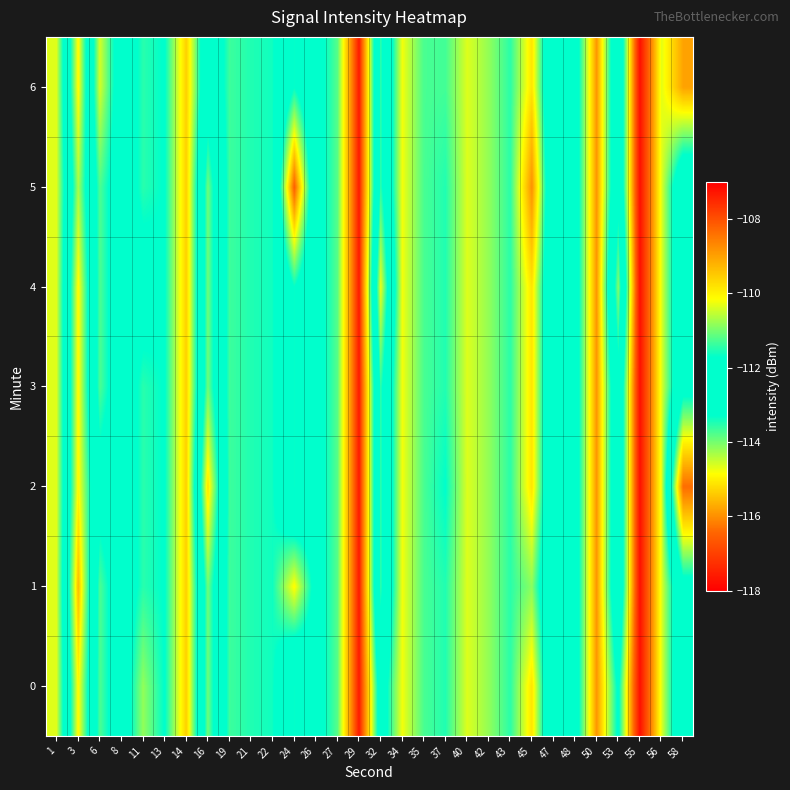

Reading left to right, list all the values displayed in this chart.

0: 1=-110.3	3=-114.9	6=-111.2	8=-112.4	11=-110.8	13=-111.8	14=-109.6	16=-114.0	19=-111.3	21=-111.5	22=-111.6	24=-113.3	26=-112.1	27=-111.2	29=-107.3	32=-112.4	34=-110.2	35=-111.3	37=-111.5	40=-110.4	42=-110.8	43=-111.5	45=-109.8	47=-113.2	48=-112.7	50=-115.9	53=-113.1	55=-117.8	56=-114.7	58=-112.1
1: 1=-110.3	3=-115.5	6=-111.2	8=-112.4	11=-111.5	13=-111.8	14=-109.6	16=-114.0	19=-111.3	21=-111.5	22=-111.6	24=-110.1	26=-112.1	27=-111.2	29=-107.3	32=-113.6	34=-110.2	35=-111.3	37=-111.5	40=-110.4	42=-110.8	43=-111.5	45=-110.9	47=-113.2	48=-112.7	50=-115.9	53=-112.0	55=-117.8	56=-114.7	58=-112.1
2: 1=-110.3	3=-114.9	6=-112.1	8=-112.4	11=-111.5	13=-111.8	14=-109.6	16=-115.2	19=-111.3	21=-111.5	22=-111.6	24=-113.3	26=-112.1	27=-111.2	29=-107.3	32=-113.6	34=-110.2	35=-111.3	37=-111.7	40=-110.4	42=-110.8	43=-111.5	45=-109.8	47=-113.2	48=-112.7	50=-115.9	53=-112.0	55=-117.8	56=-114.7	58=-108.3
3: 1=-110.3	3=-114.9	6=-111.2	8=-112.4	11=-111.5	13=-111.8	14=-109.6	16=-114.0	19=-111.3	21=-111.5	22=-111.6	24=-113.3	26=-112.1	27=-111.2	29=-107.3	32=-113.6	34=-110.2	35=-111.3	37=-111.5	40=-110.4	42=-110.8	43=-111.5	45=-109.8	47=-113.2	48=-112.7	50=-115.9	53=-112.0	55=-117.8	56=-114.7	58=-112.1
4: 1=-110.3	3=-114.9	6=-111.2	8=-112.4	11=-112.1	13=-111.8	14=-109.6	16=-114.0	19=-111.3	21=-111.5	22=-111.6	24=-113.3	26=-112.1	27=-111.2	29=-107.3	32=-114.8	34=-110.2	35=-111.3	37=-111.5	40=-110.4	42=-110.8	43=-111.5	45=-109.8	47=-113.2	48=-112.7	50=-115.9	53=-110.9	55=-117.8	56=-114.7	58=-112.1
5: 1=-110.3	3=-114.3	6=-111.2	8=-112.4	11=-111.5	13=-111.8	14=-109.6	16=-114.0	19=-111.3	21=-111.5	22=-111.6	24=-116.5	26=-112.1	27=-111.2	29=-107.3	32=-113.6	34=-110.2	35=-111.3	37=-111.5	40=-110.4	42=-110.8	43=-111.5	45=-108.8	47=-113.2	48=-112.7	50=-115.9	53=-112.0	55=-117.8	56=-114.7	58=-112.1
6: 1=-110.3	3=-114.9	6=-110.4	8=-112.4	11=-111.5	13=-111.8	14=-109.6	16=-112.8	19=-111.3	21=-111.5	22=-111.6	24=-113.3	26=-112.1	27=-111.2	29=-107.3	32=-113.6	34=-110.2	35=-111.3	37=-111.3	40=-110.4	42=-110.8	43=-111.5	45=-109.8	47=-113.2	48=-112.7	50=-115.9	53=-112.0	55=-117.8	56=-114.7	58=-115.8